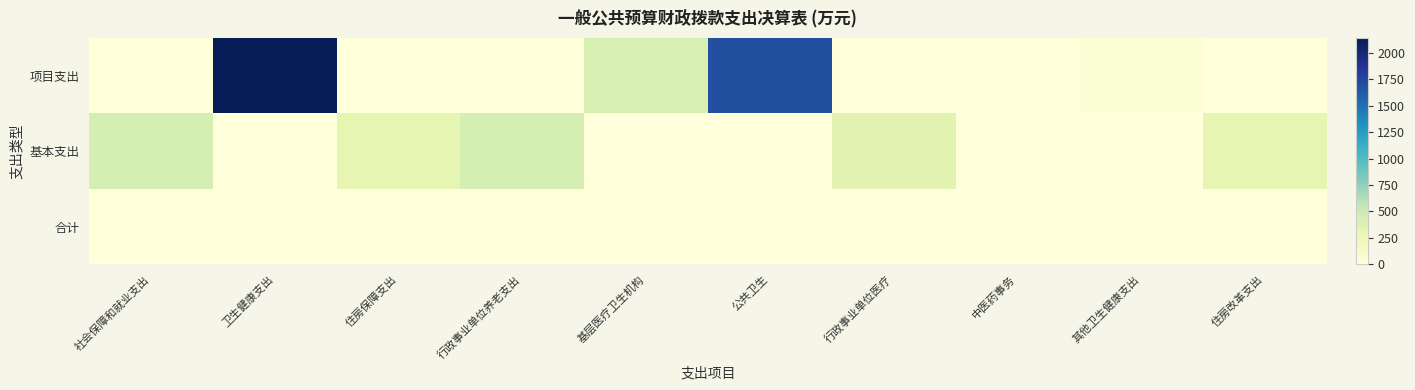

What is the difference between the highest and lowest values at 社会保障和就业支出?

439.8